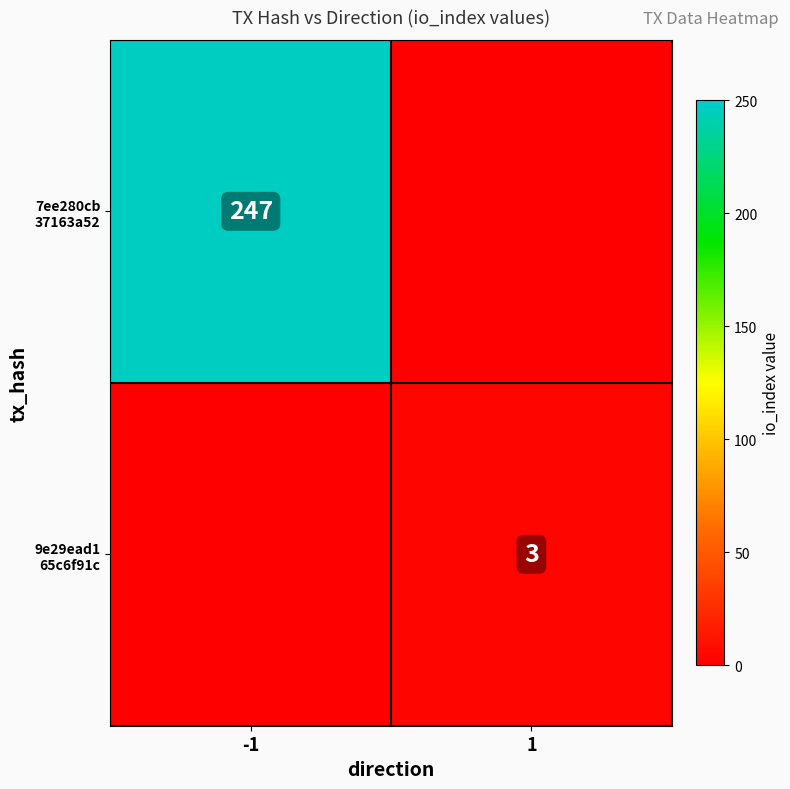

At how many categories does at least one series exceed 139?

1